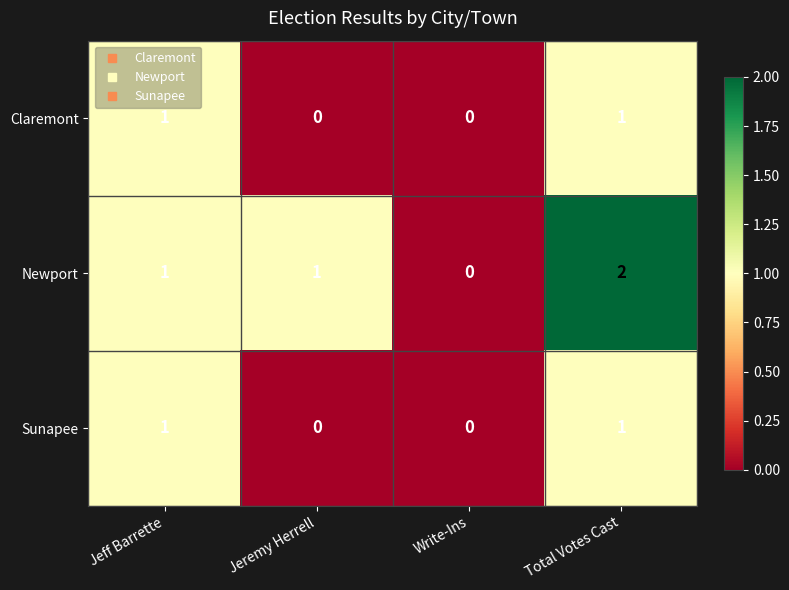

Which series has the largest range (max minus min)?

Newport